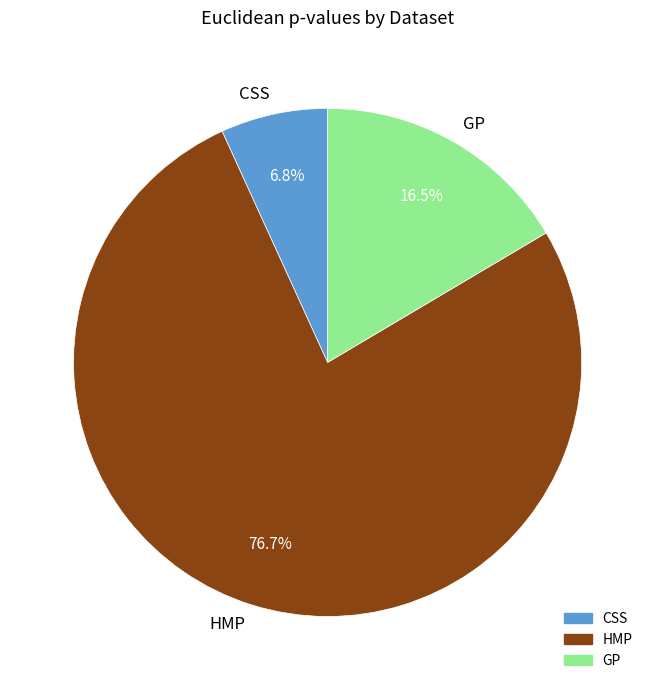

To the nearest percent, what is the average slice percentage?

33%